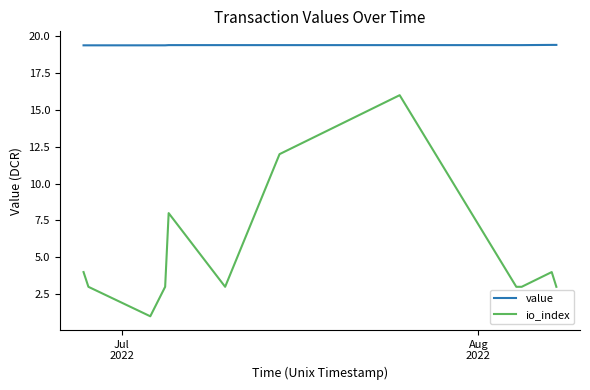

What is the minimum value for value?

19.4